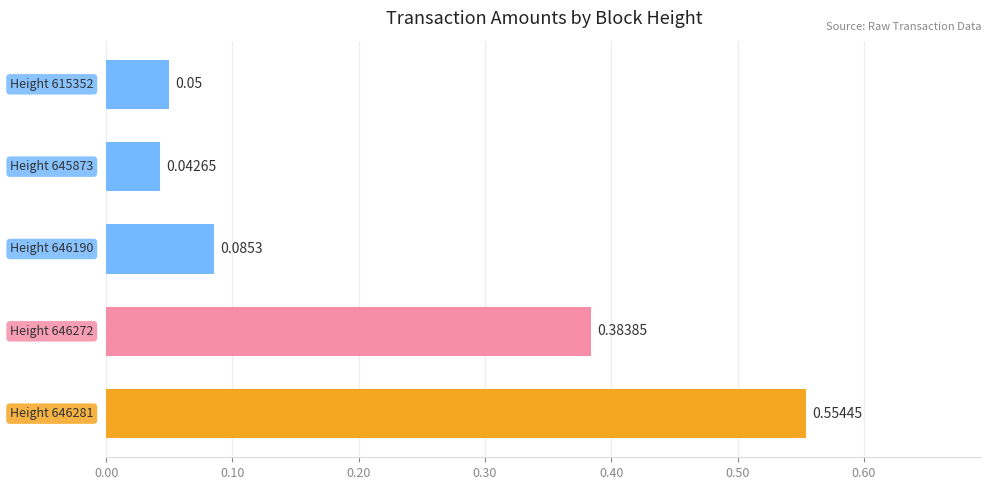

What is the sum of all values?

1.1